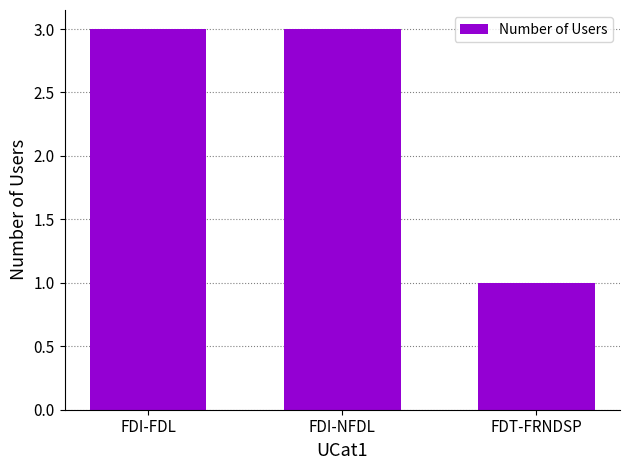

Reading left to right, what are all the values shown in this chart?

3	3	1